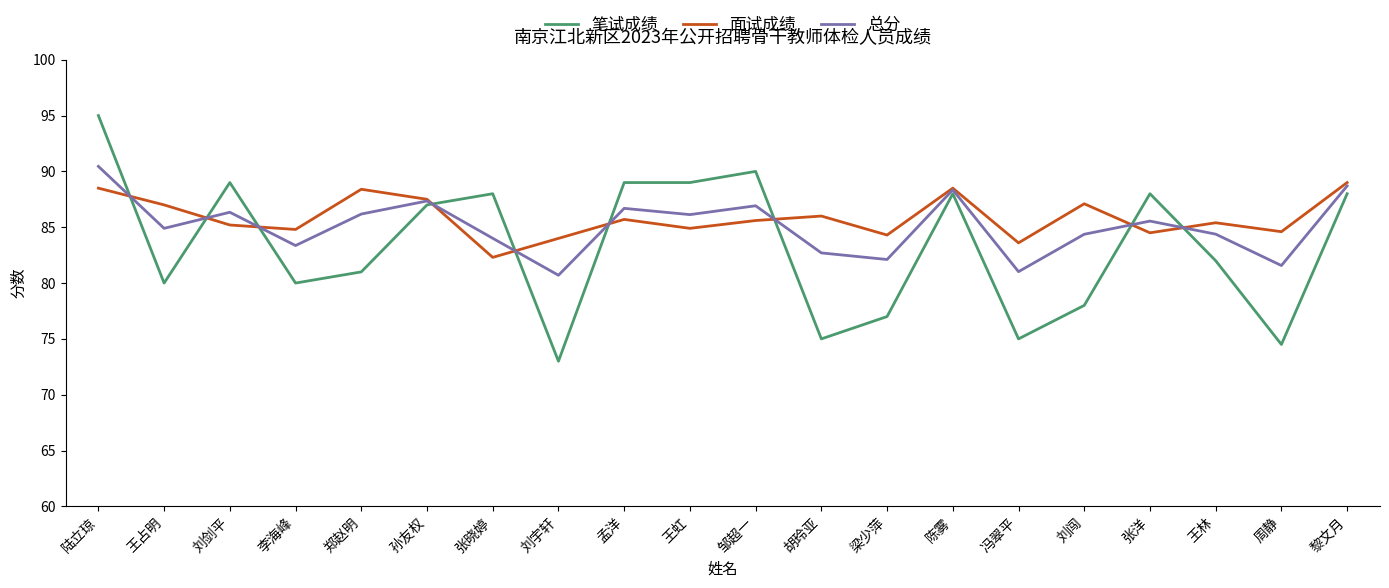

Which series changed the most between 刘宇轩 and 孟洋?

笔试成绩